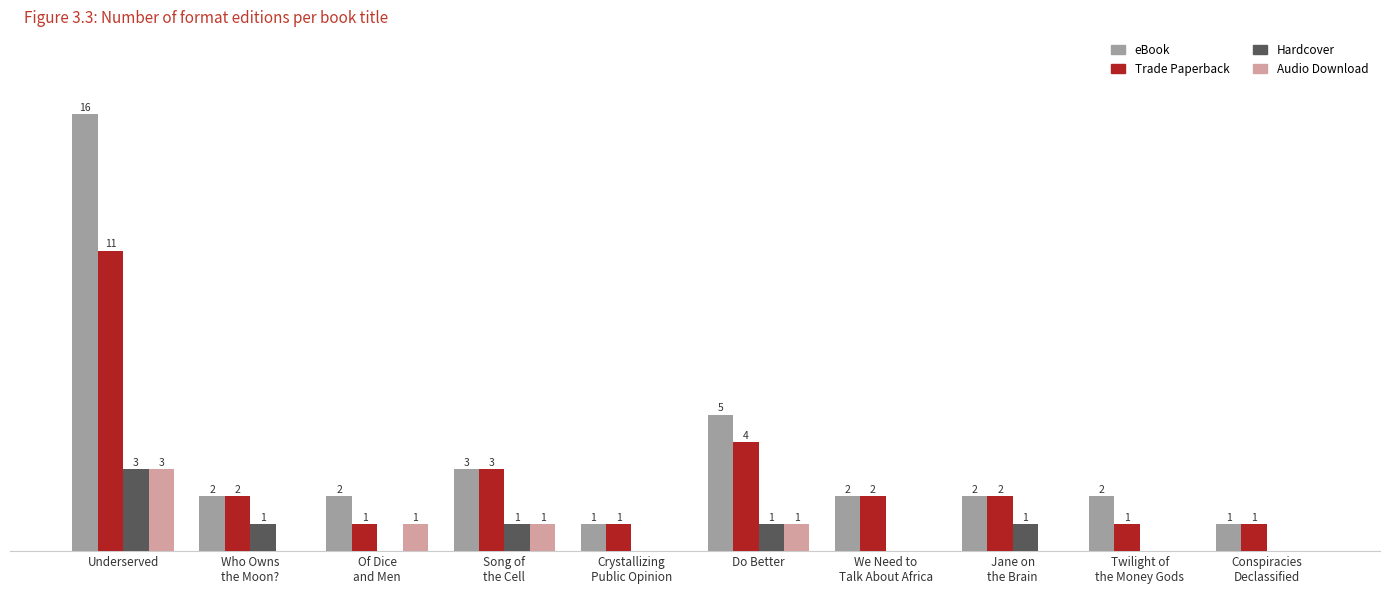

Which series has the largest total across all categories?

eBook